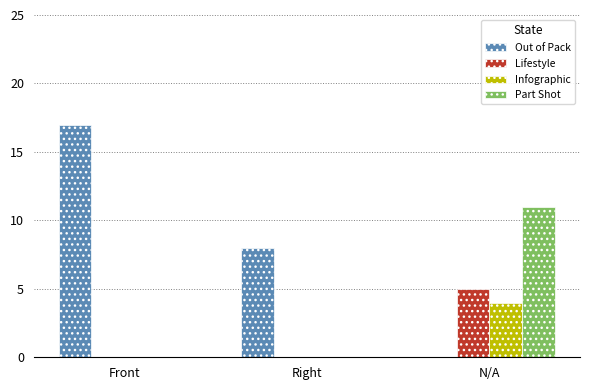

Which category has the highest value across all series?

Front